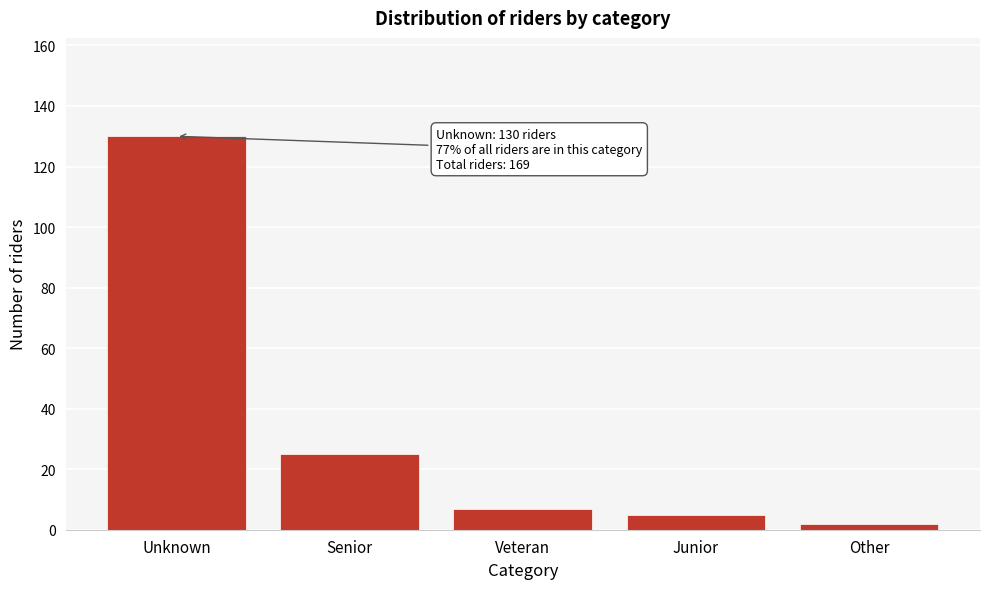

Reading left to right, transcribe all the data shown in this chart.

130	25	7	5	2